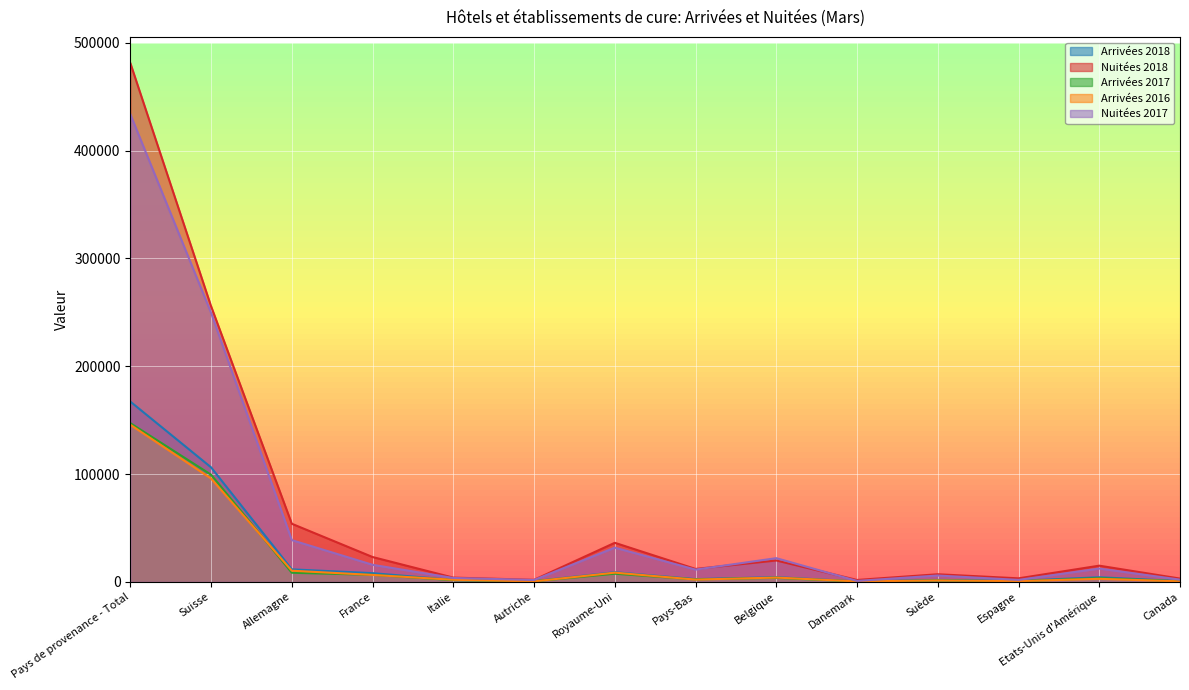

What is the label of the 12th point from the right?

Allemagne